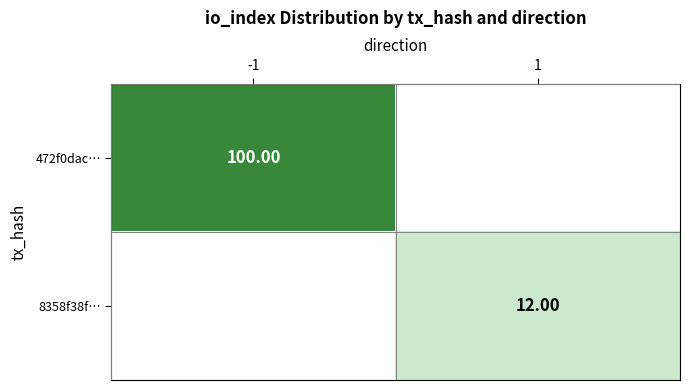

Is the value of 8358f38f… at 1 greater than the value of 472f0dac… at -1?

No